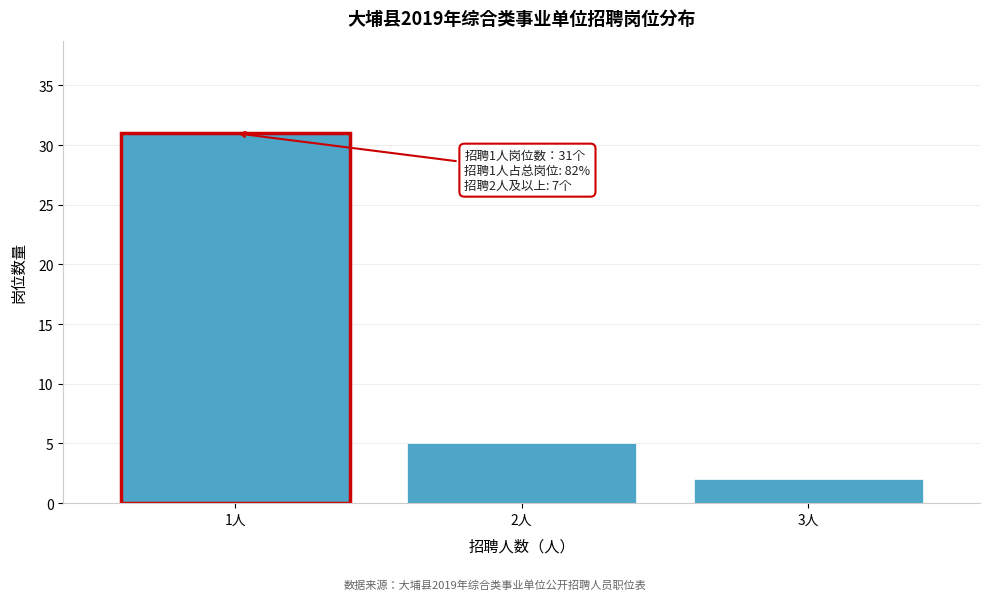

Reading right to left, transcribe all the data shown in this chart.

2	5	31